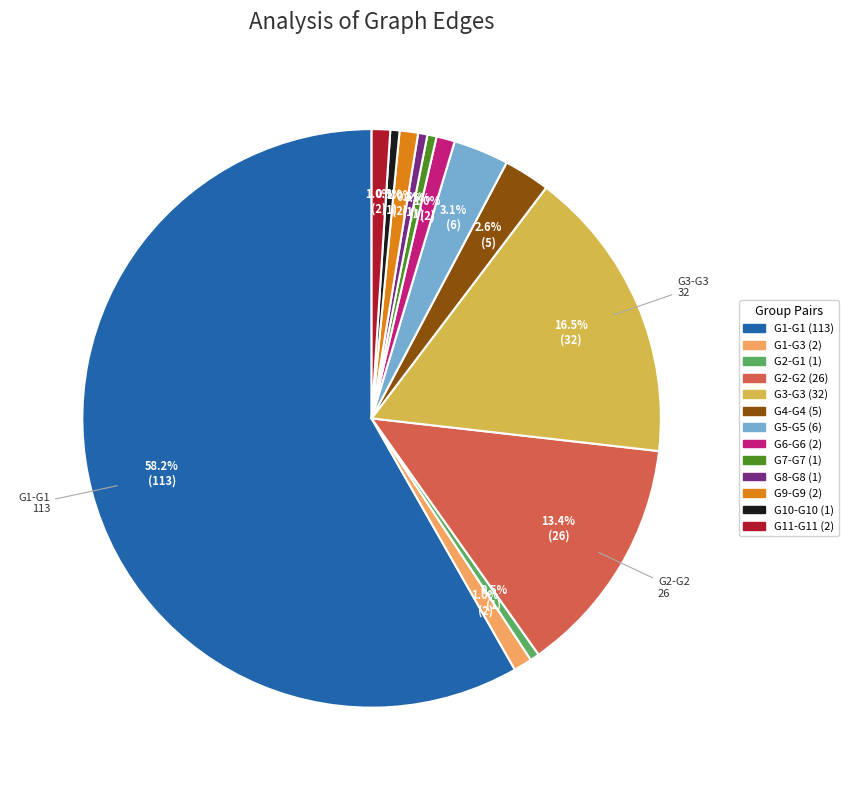

To the nearest percent, what is the combined percentage of G2-G2 and G10-G10?

14%